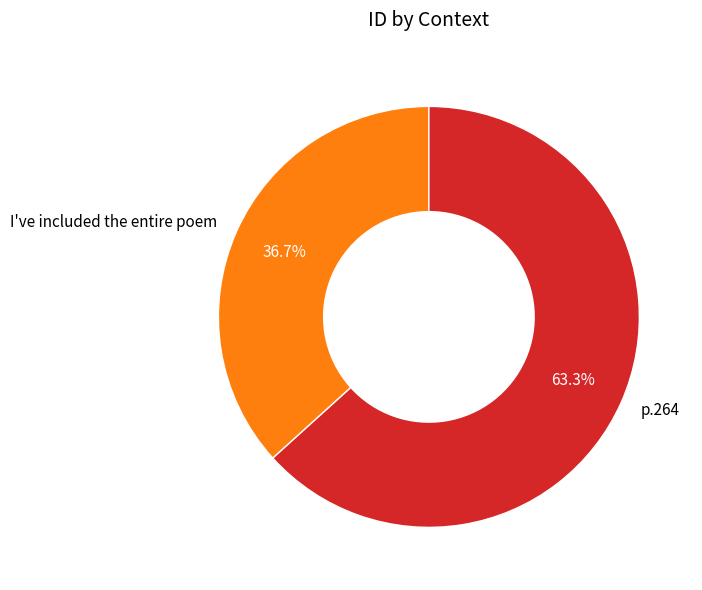

Which category has the smallest portion of the pie?

I've included the entire poem